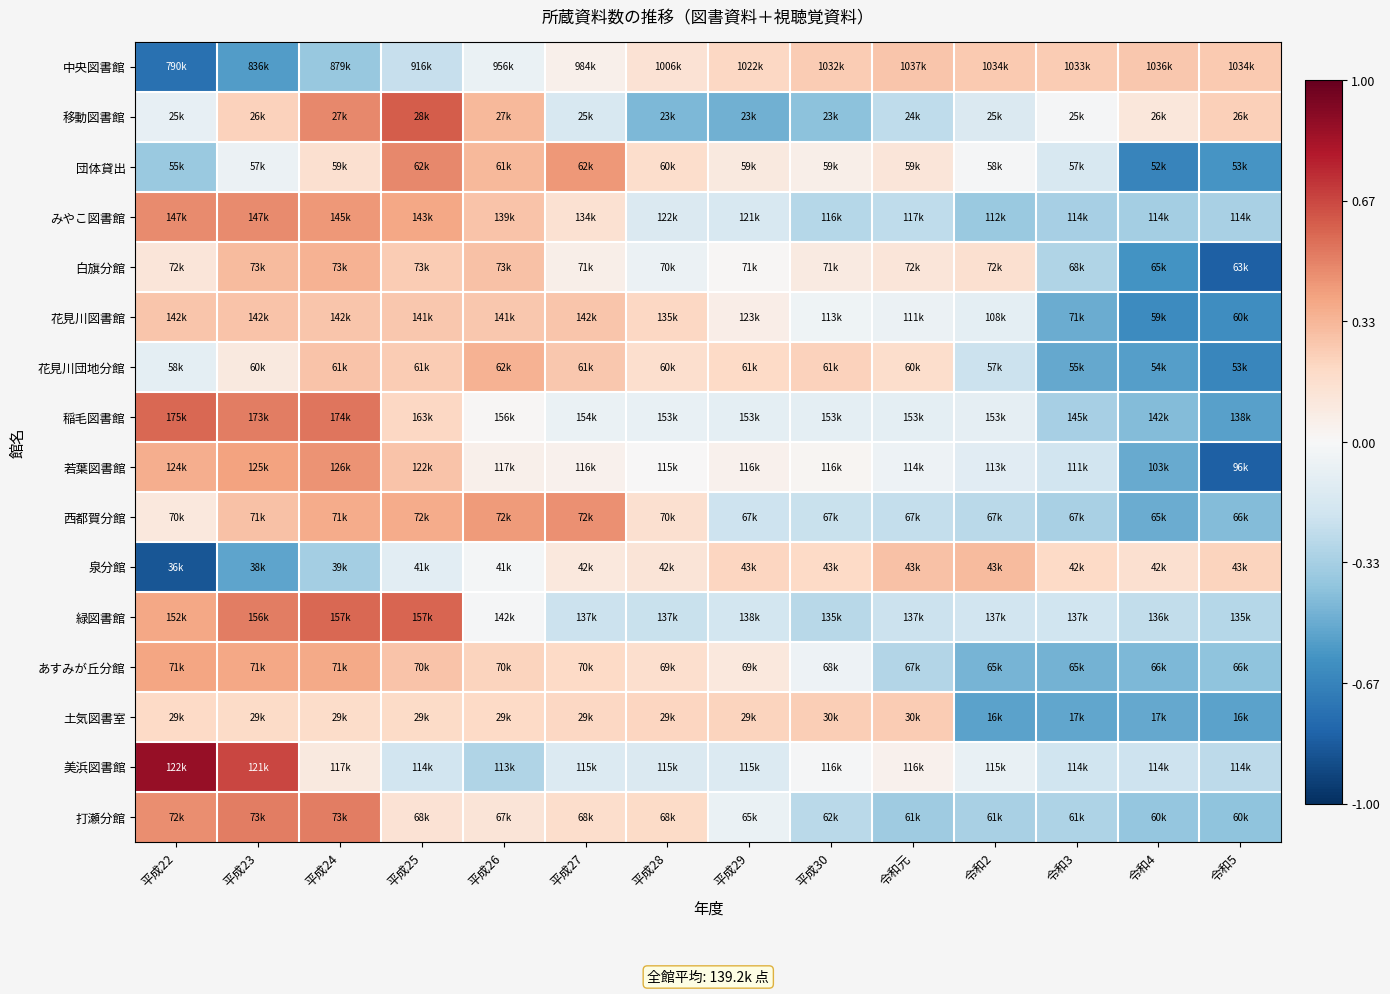

How many categories are shown in the chart?

14